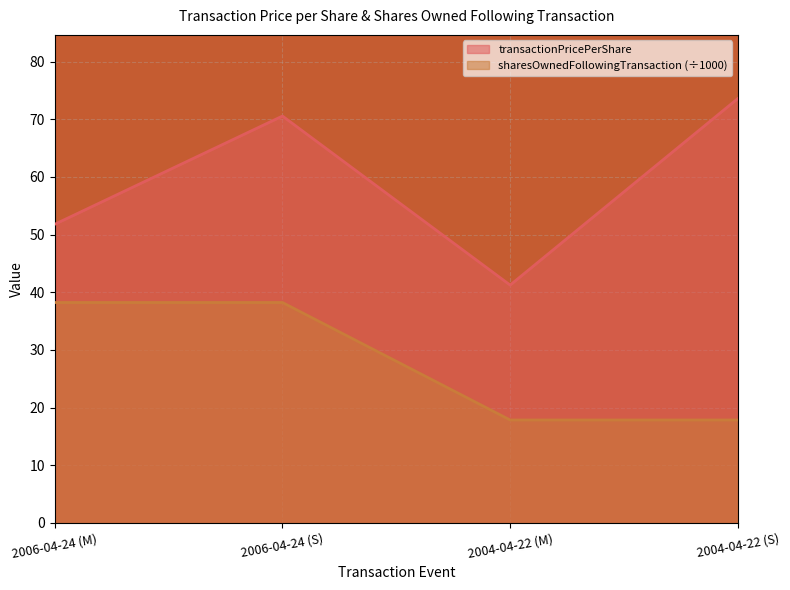

At which label does sharesOwnedFollowingTransaction reach its minimum?

2004-04-22 (M)